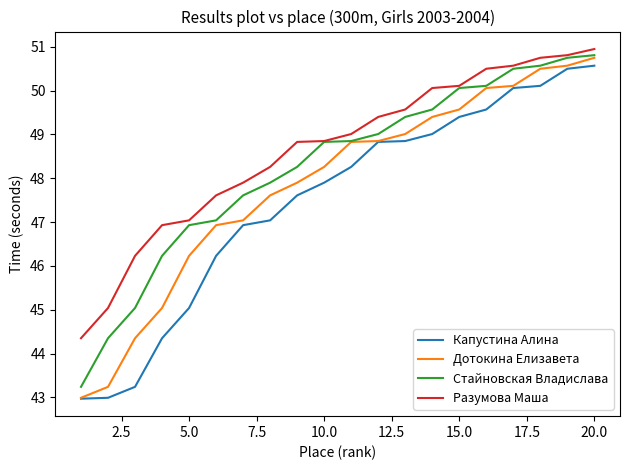

True or false: Стайновская Владислава and Капустина Алина intersect in this chart.

False